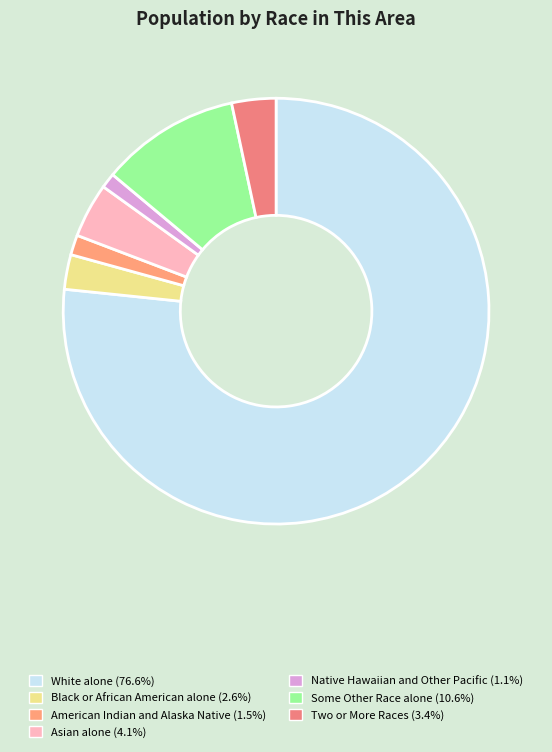

Which slice is the largest?

White alone